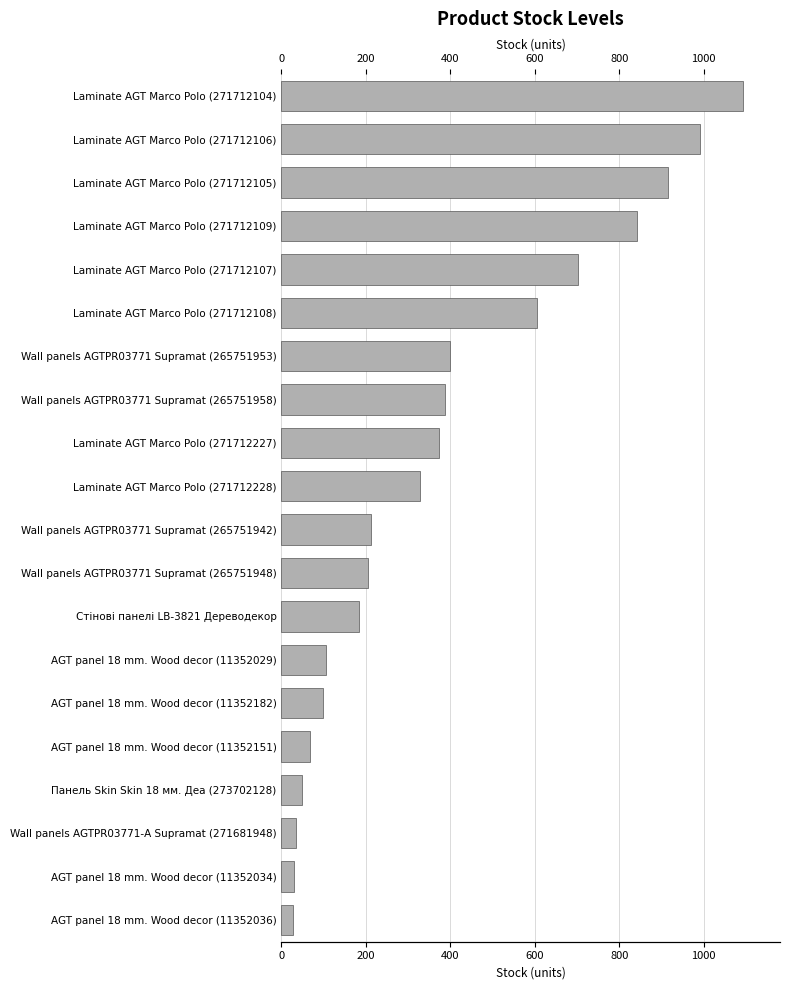

What is the approximate value at Laminate AGT Marco Polo (271712228)?

328